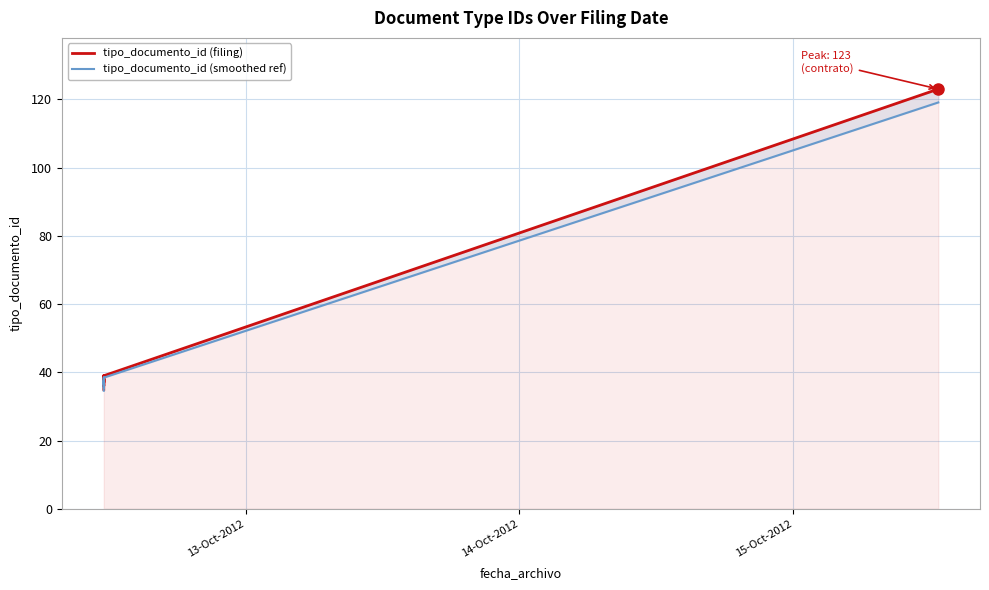

True or false: tipo_documento_id (smoothed ref) and tipo_documento_id (filing) cross at least once.

False